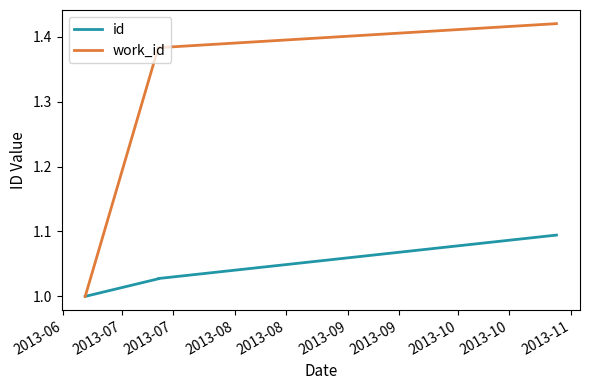

True or false: work_id has a value of 1.6 at 2013-06.

False